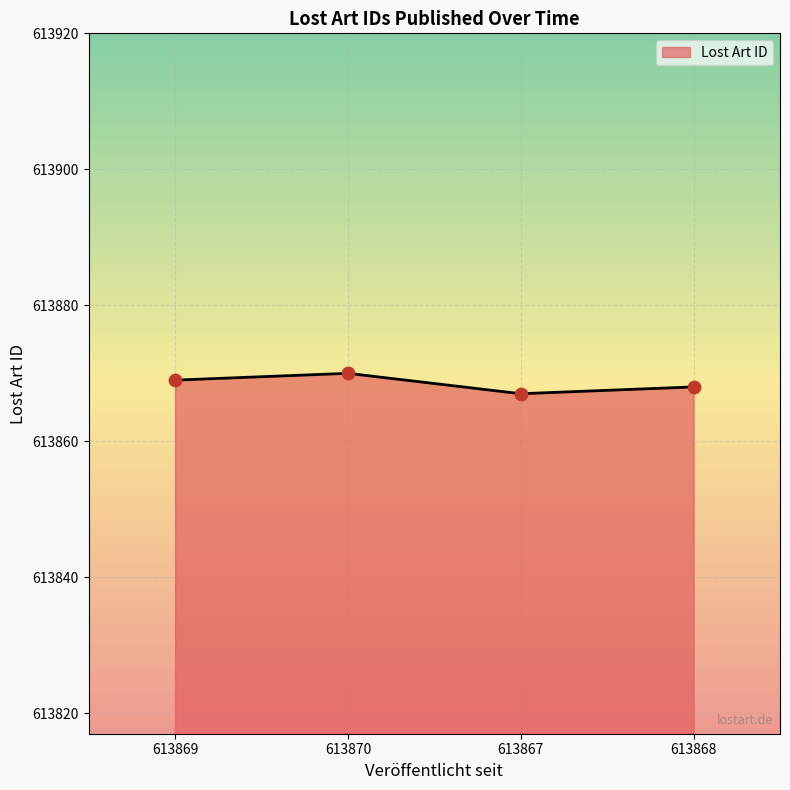

What is the change in value from 613870 to 613867?

-3